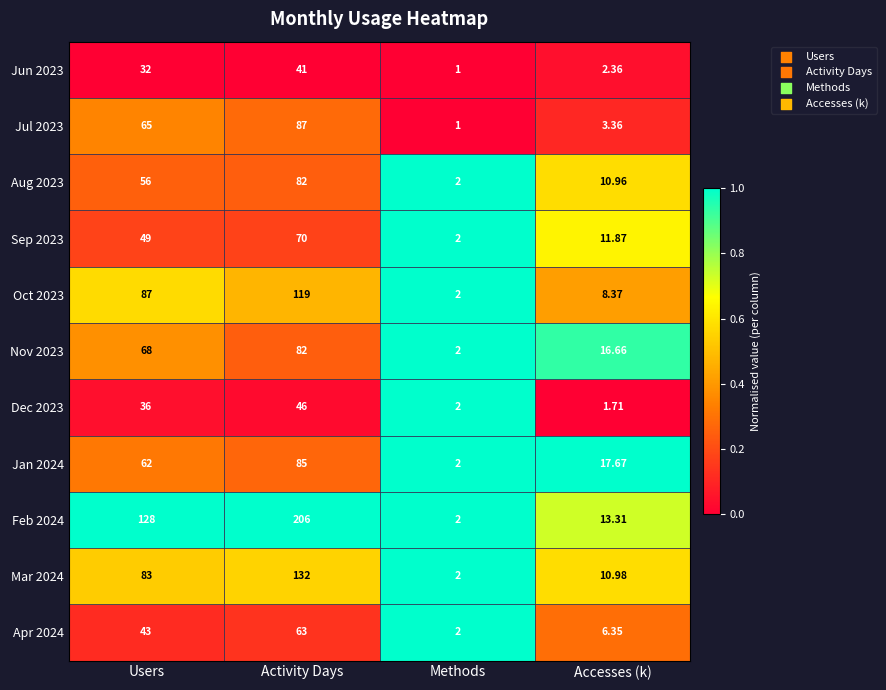

At which label is Sep 2023 closest to 36?

Users